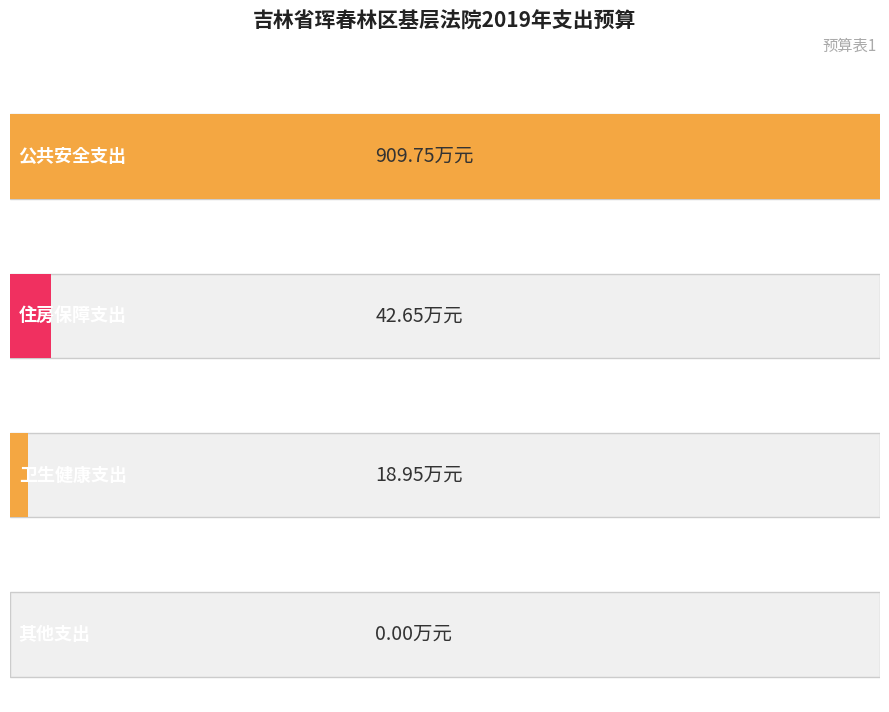

How many values are below 42?

2